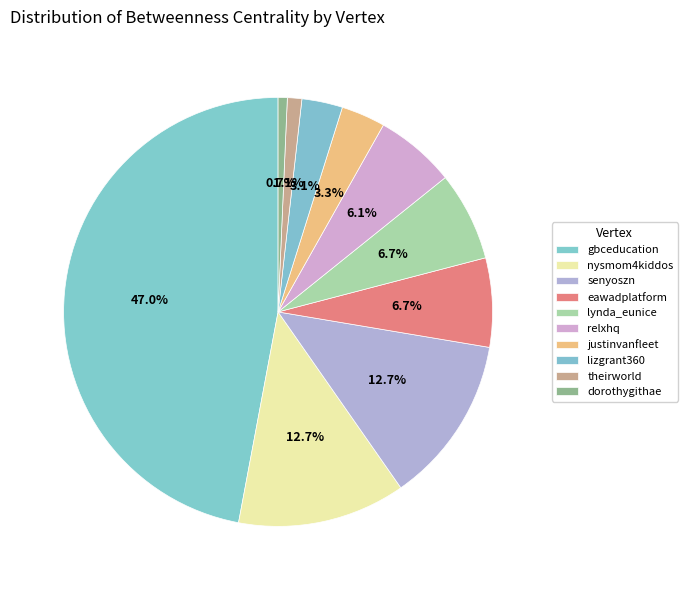

Approximately how many times larger is the value at theirworld compared to justinvanfleet?

0.3